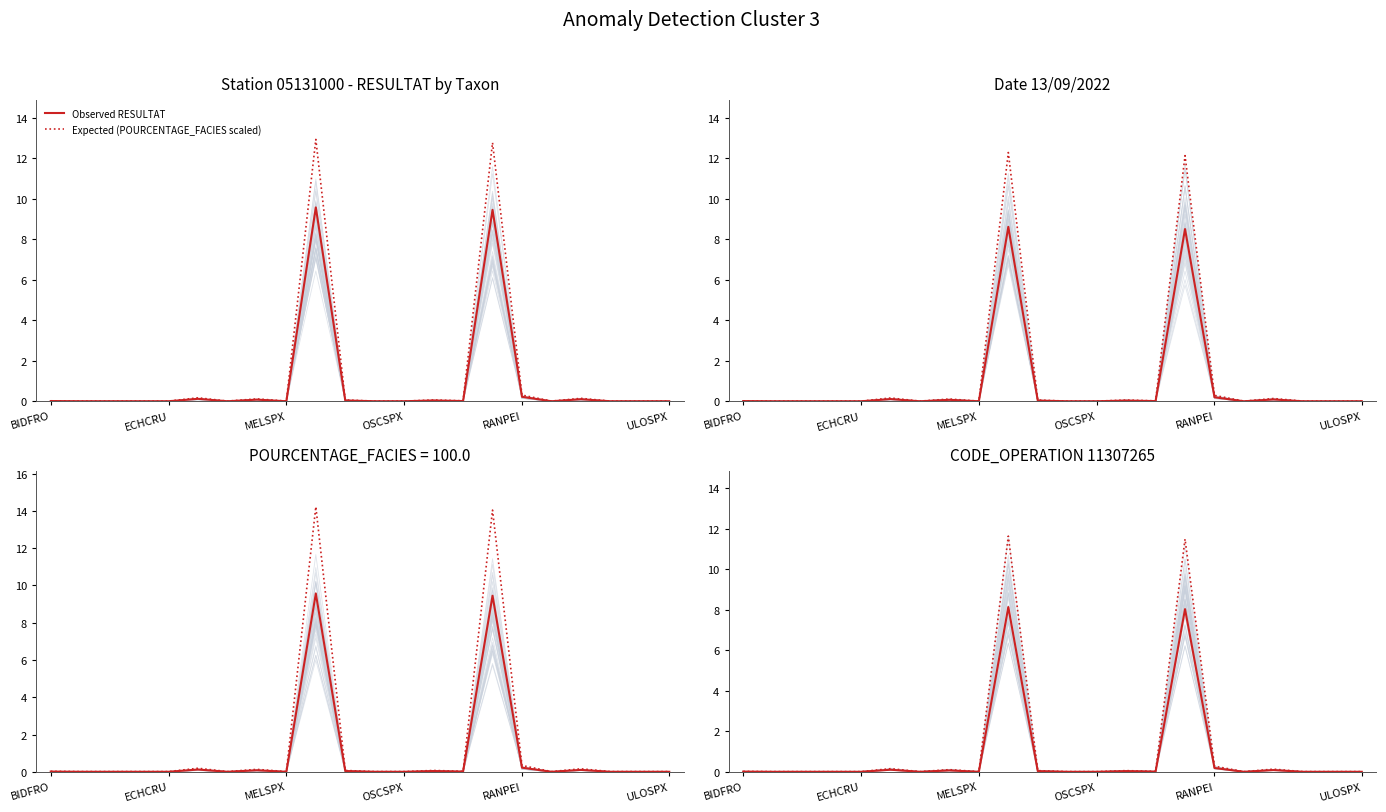

Is this an area chart (filled region under the line)?

No